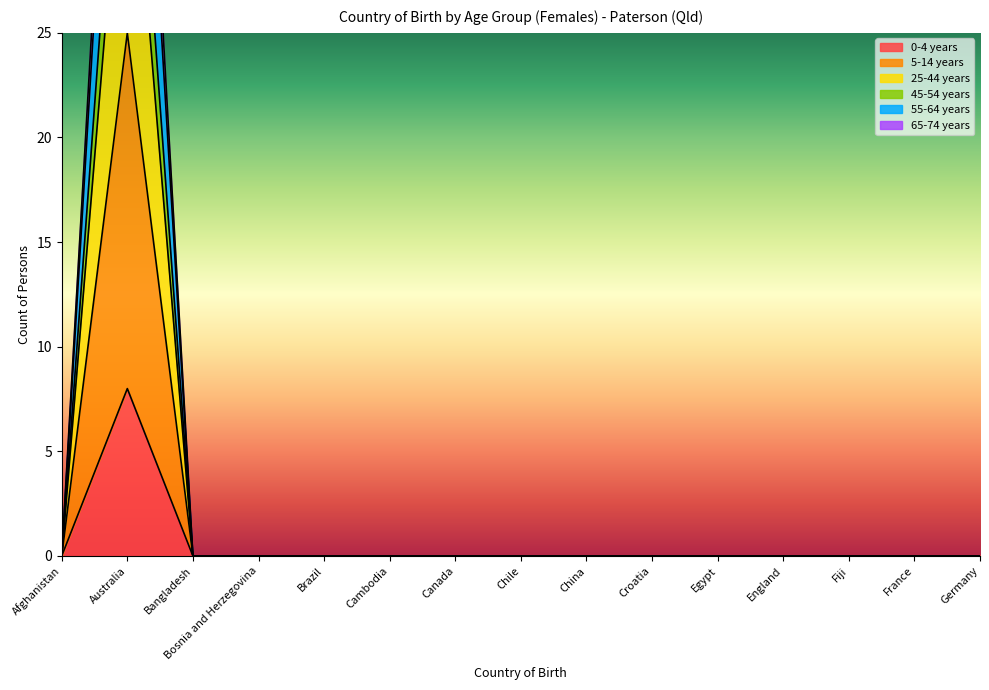

Which series has the largest total across all categories?

25-44 years